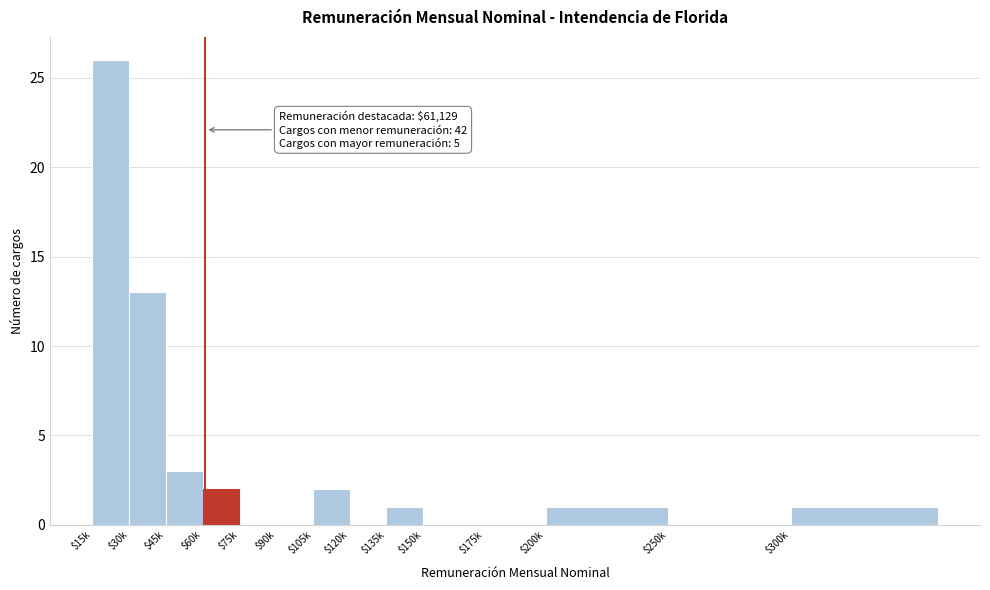

What is the approximate value at $45k, to the nearest 5?

5